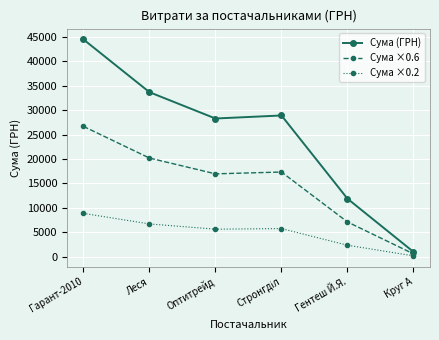

What is the spread (max minus min) of values at Леся?

26926.8